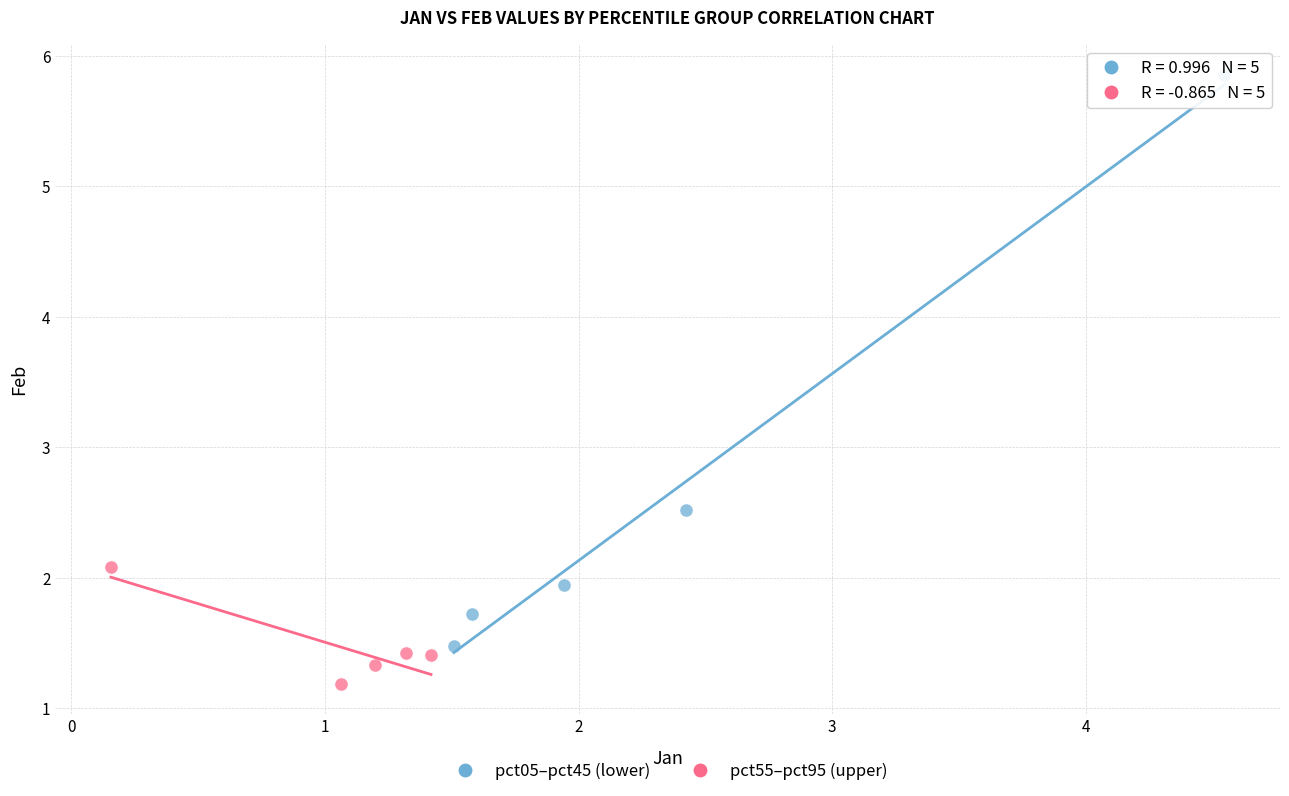

Which series contains the lowest Y value?

pct55–pct95 (upper)